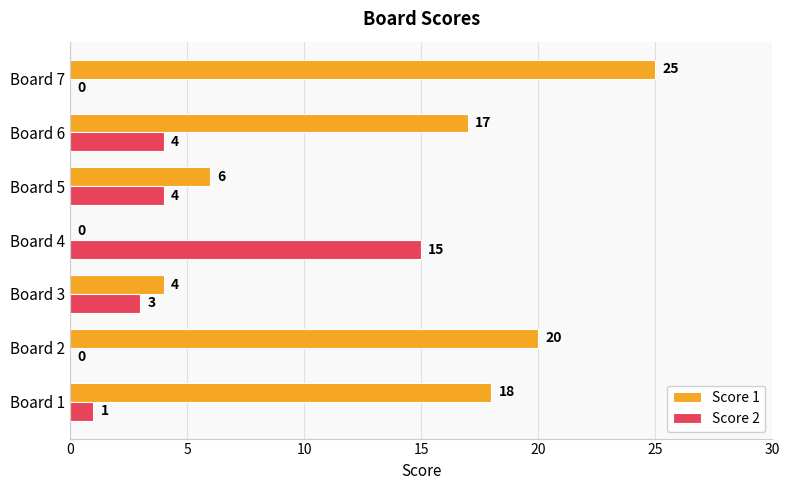

What is the sum of all Score 1 values?

90